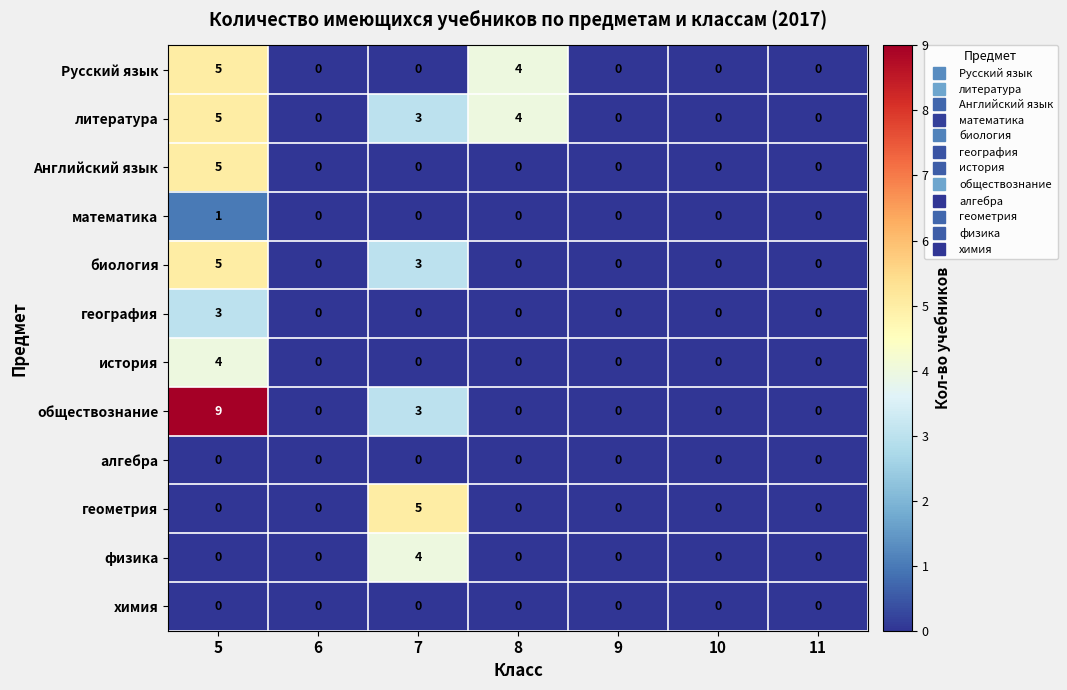

What is the difference between the maximum and second lowest values in the литература series?

5